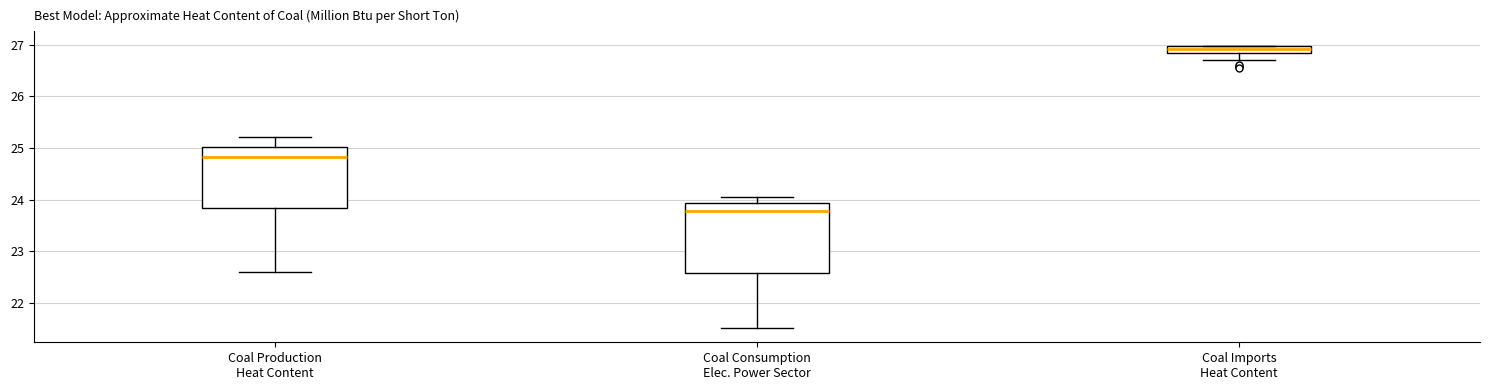

Which box's median line is the highest?

Coal Imports Heat Content